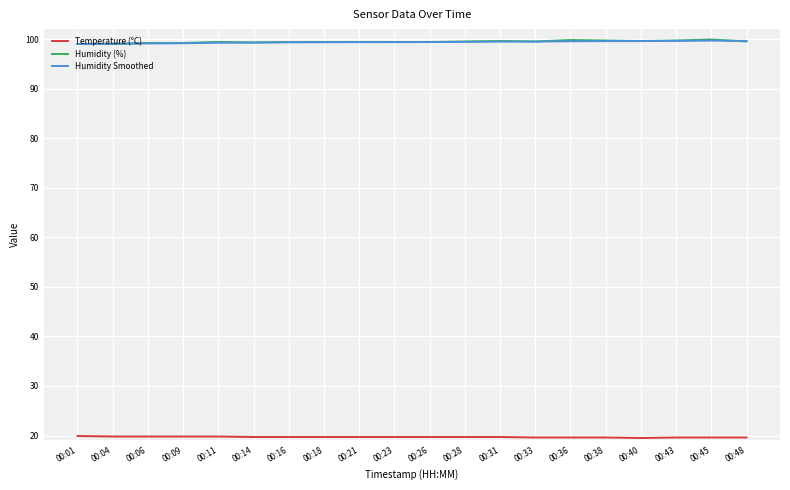

What is the lowest value of the Humidity Smoothed series?

99.0